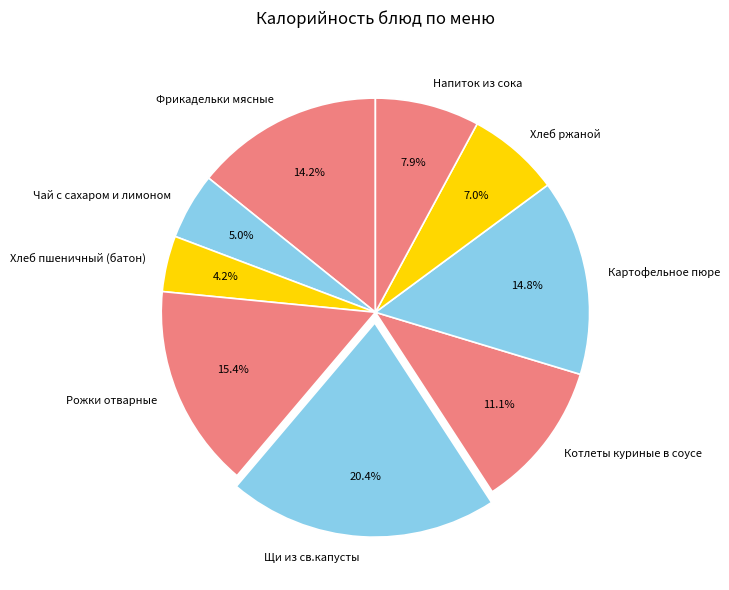

Which slice is the largest?

Щи из св.капусты